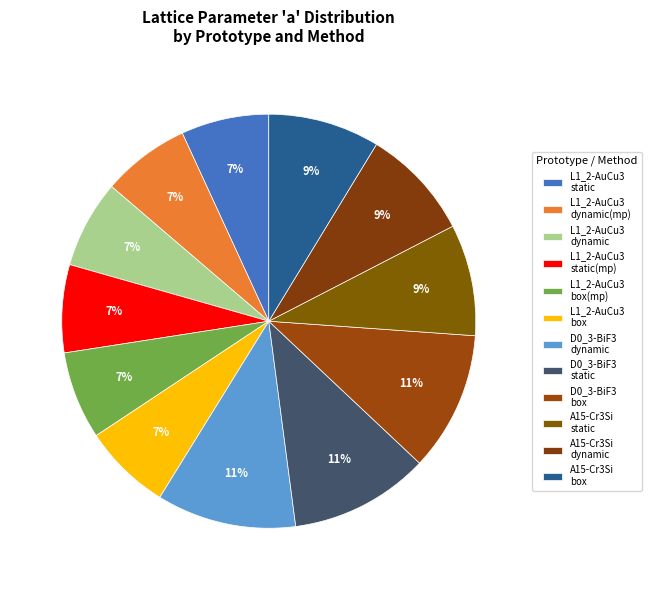

Does any single category account for the majority?

No